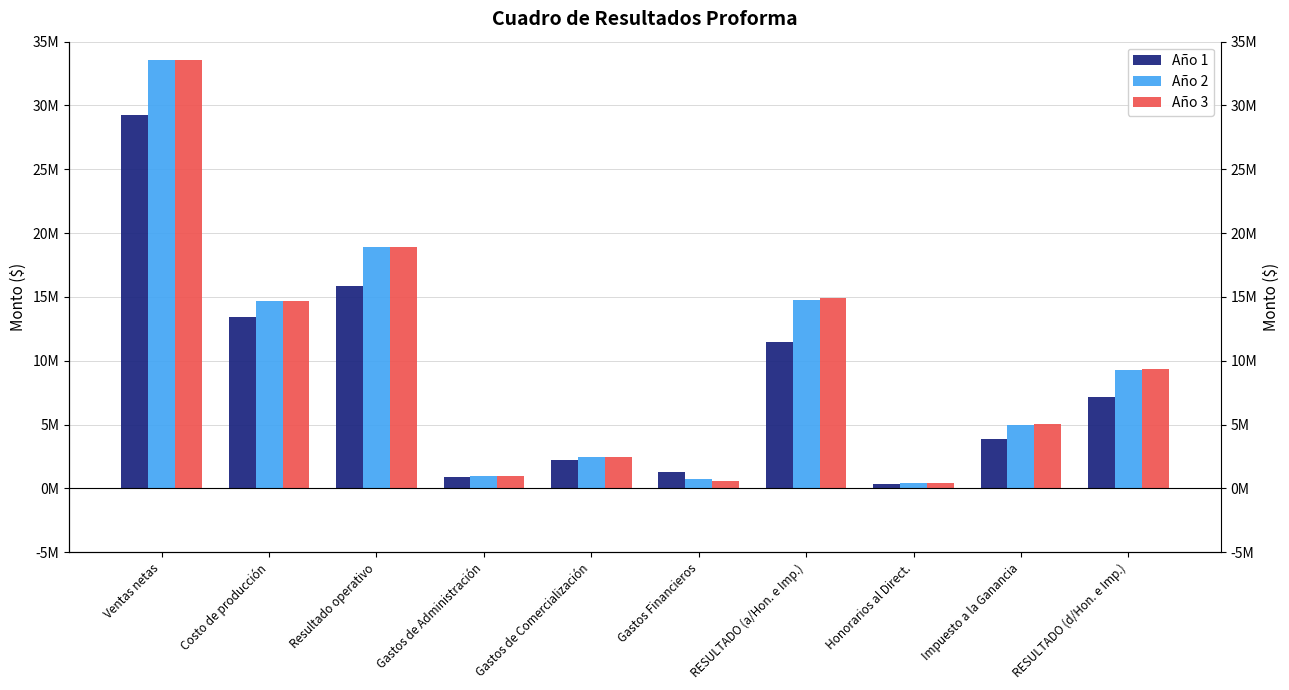

How many data points does each series have?

10